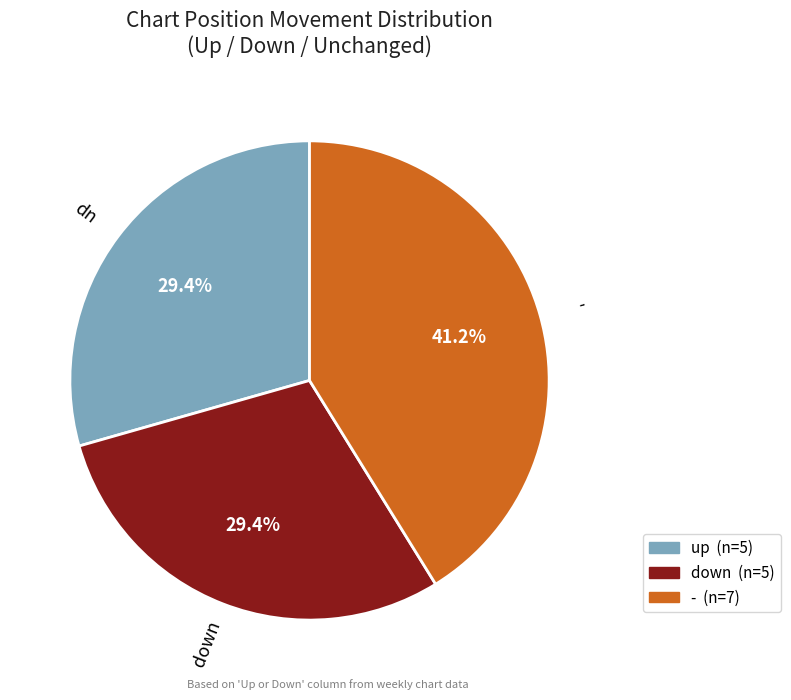

The - slice represents 41% of the pie. True or false?

True